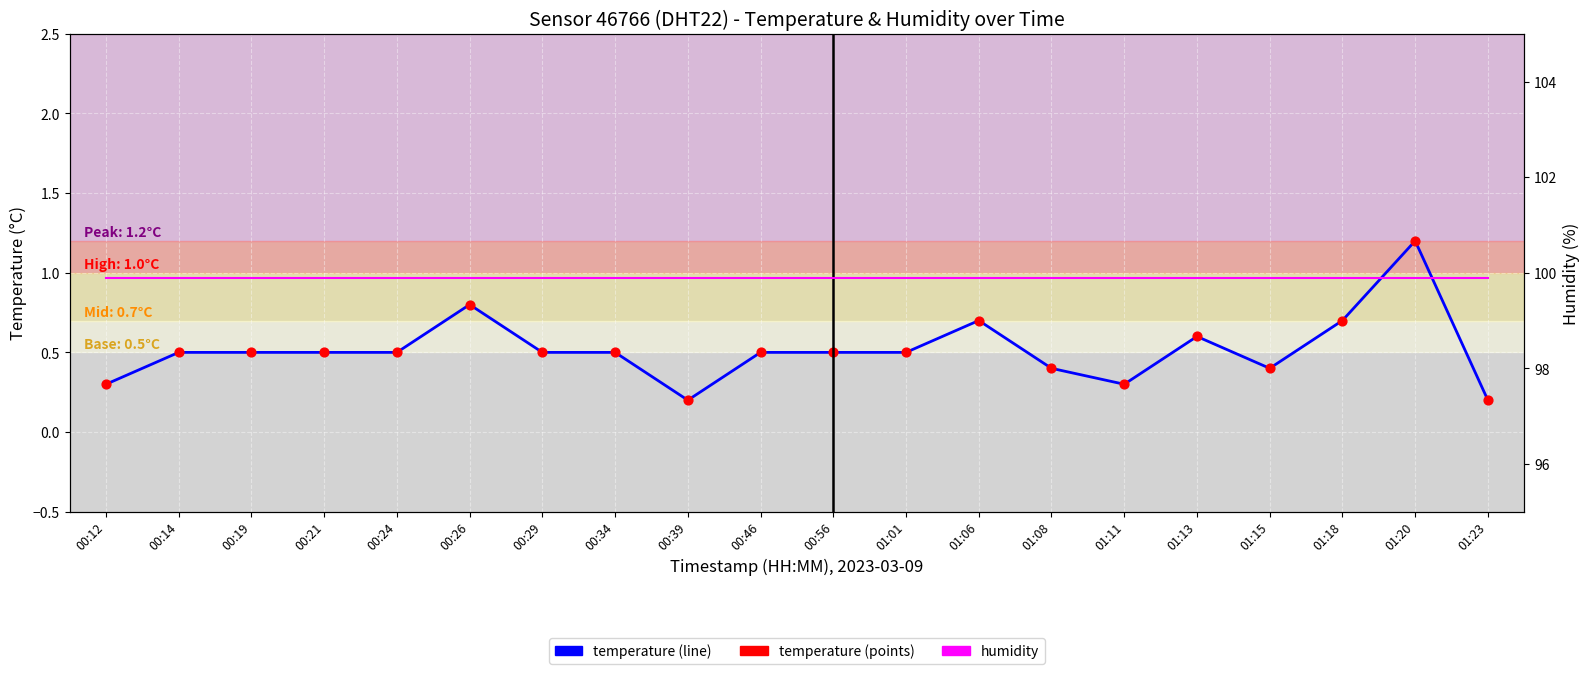

Is the value of temperature_points at 00:56 greater than the value of temperature at 00:26?

No